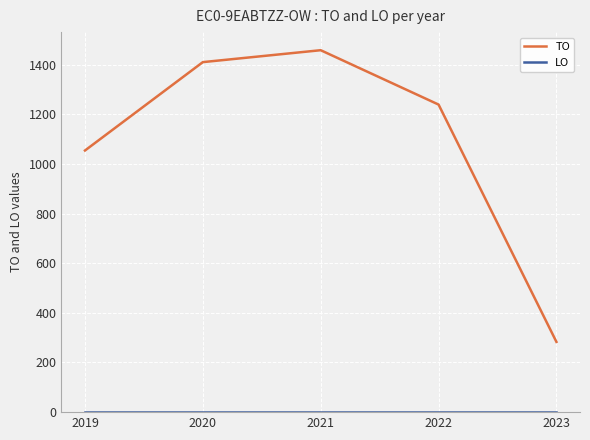

What is the total value across all series at 2019?

1054